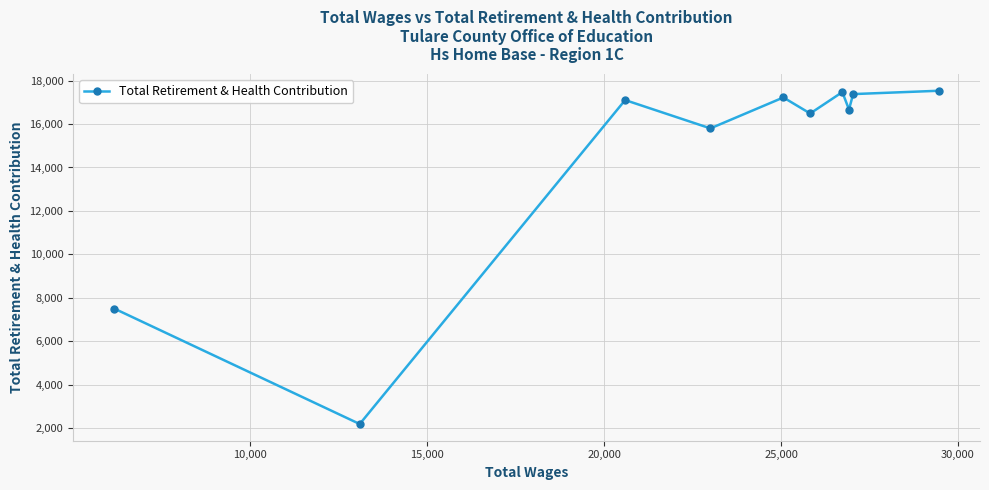

How many distinct data groups are displayed?

1